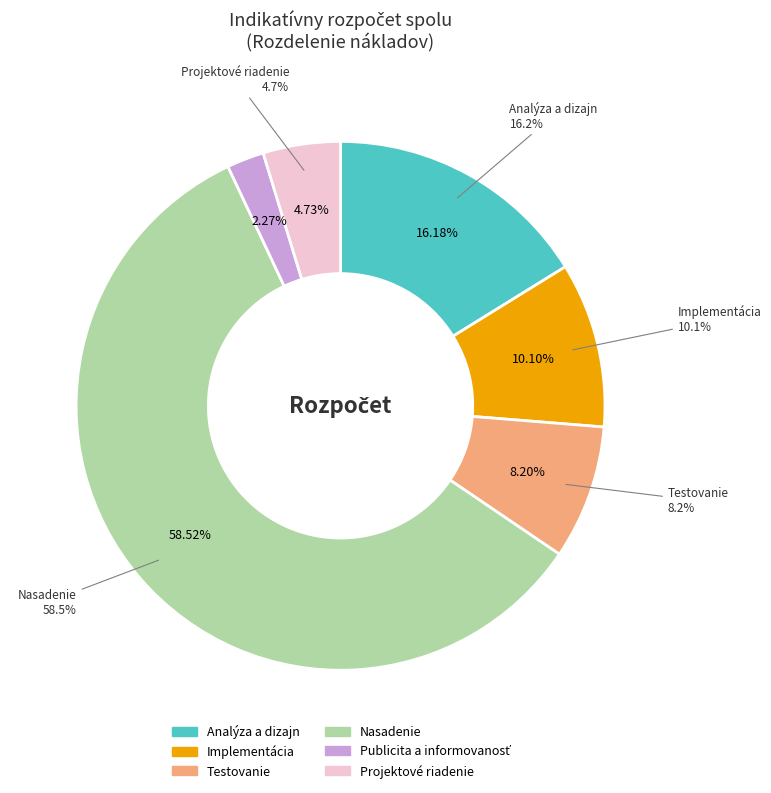

Rank the categories by value from lowest to highest.

Publicita a informovanosť, Projektové riadenie, Testovanie, Implementácia, Analýza a dizajn, Nasadenie